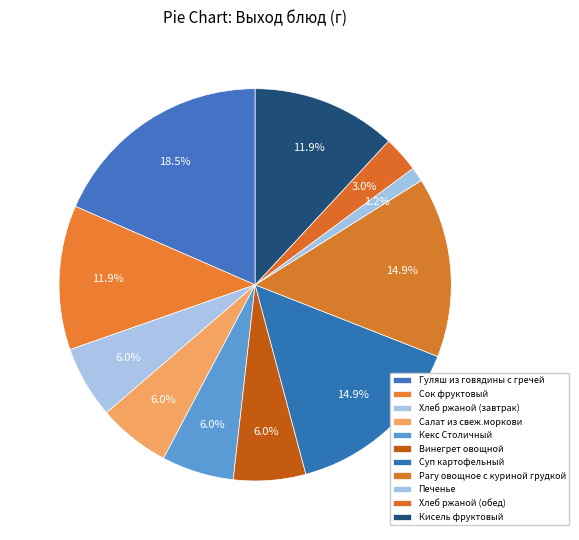

Which slice is the smallest?

Печенье